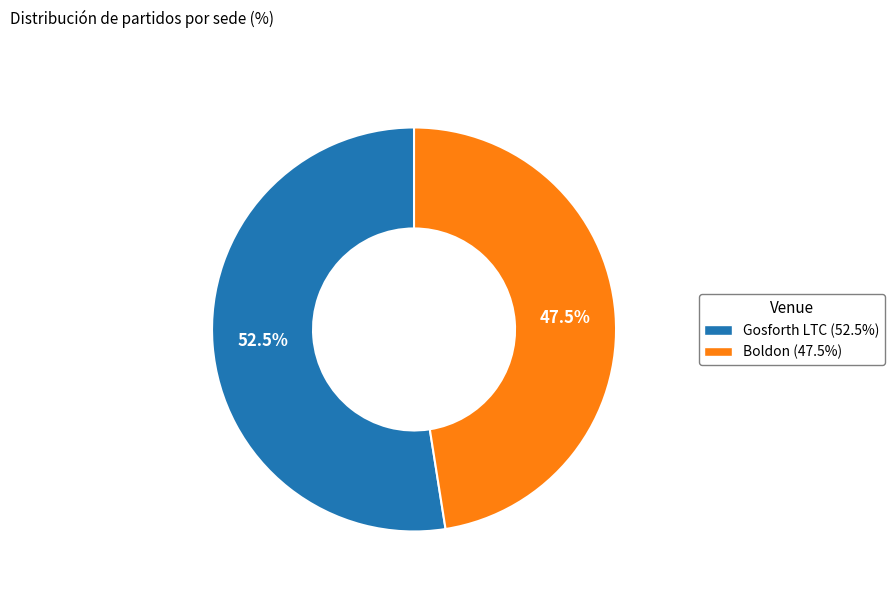

Combined, what portion of the pie is Gosforth LTC and Boldon?

100.0%